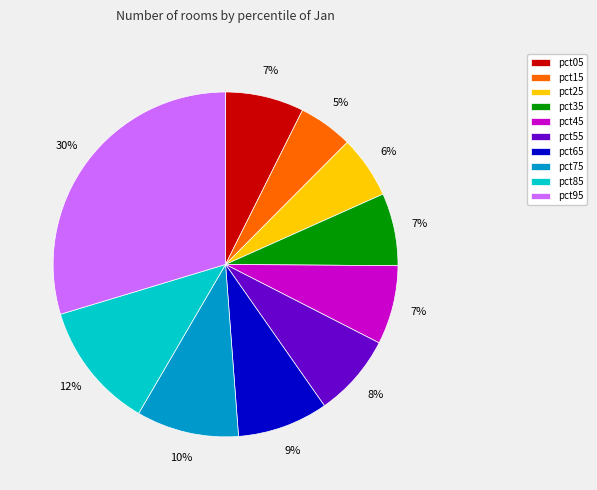

To the nearest percent, what portion does pct55 represent?

8%